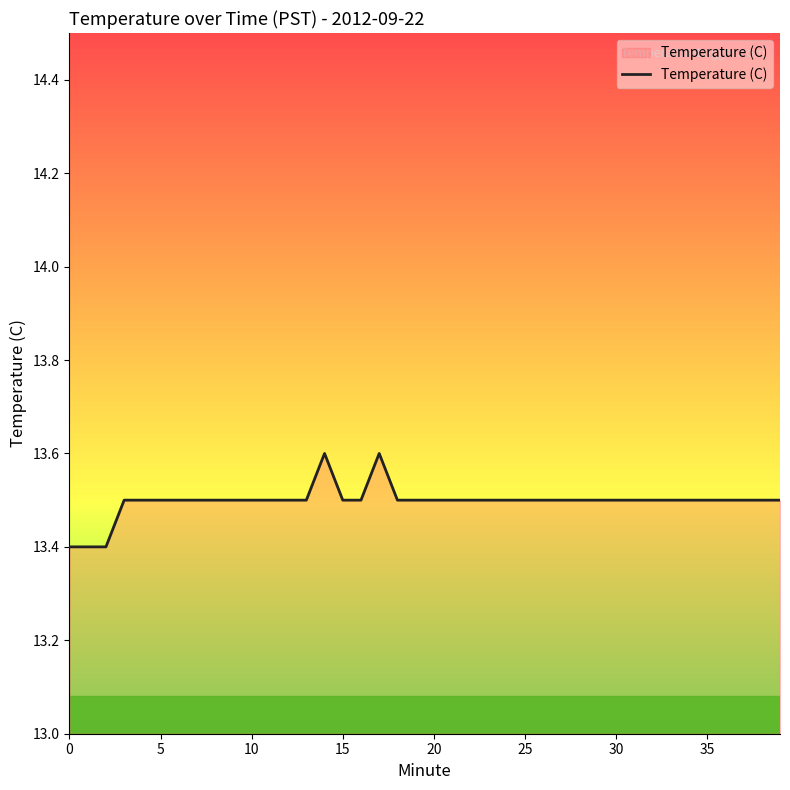

What is the smallest value displayed?

13.4